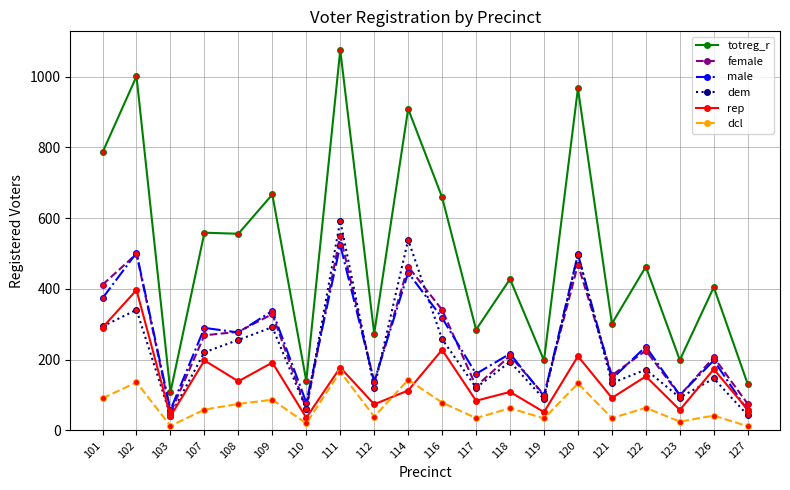

Count the number of data series in this chart.

6